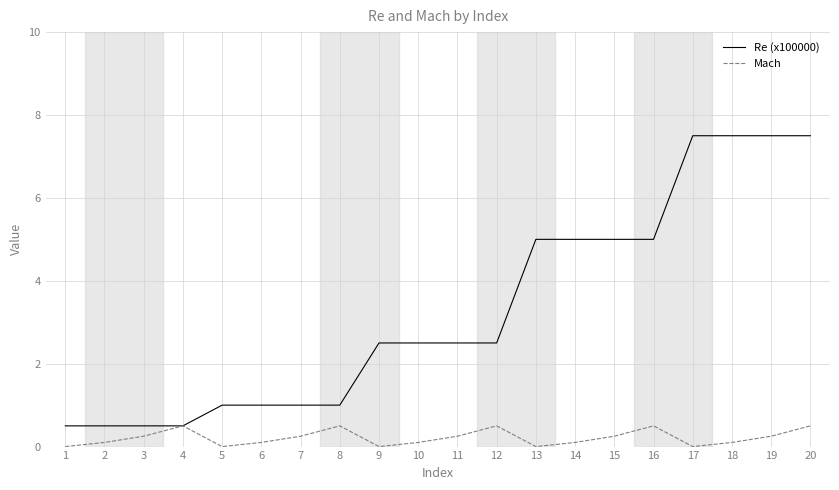

The Re (x100000) series shows 7.5 at 17. True or false?

True